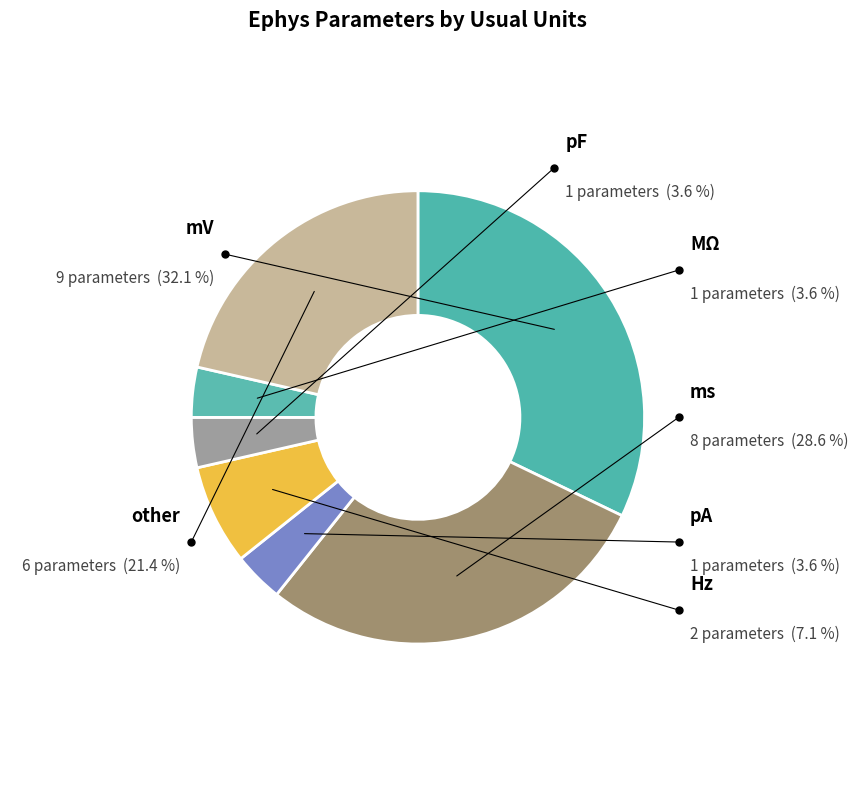

How many slices are in this pie chart?

7